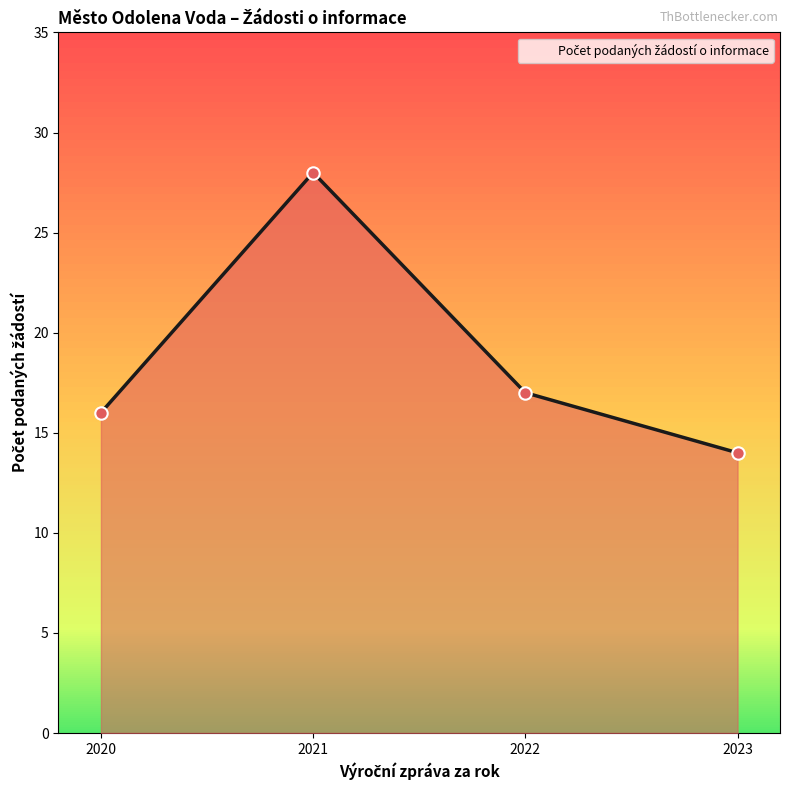

What is the change in value from 2022 to 2023?

-3